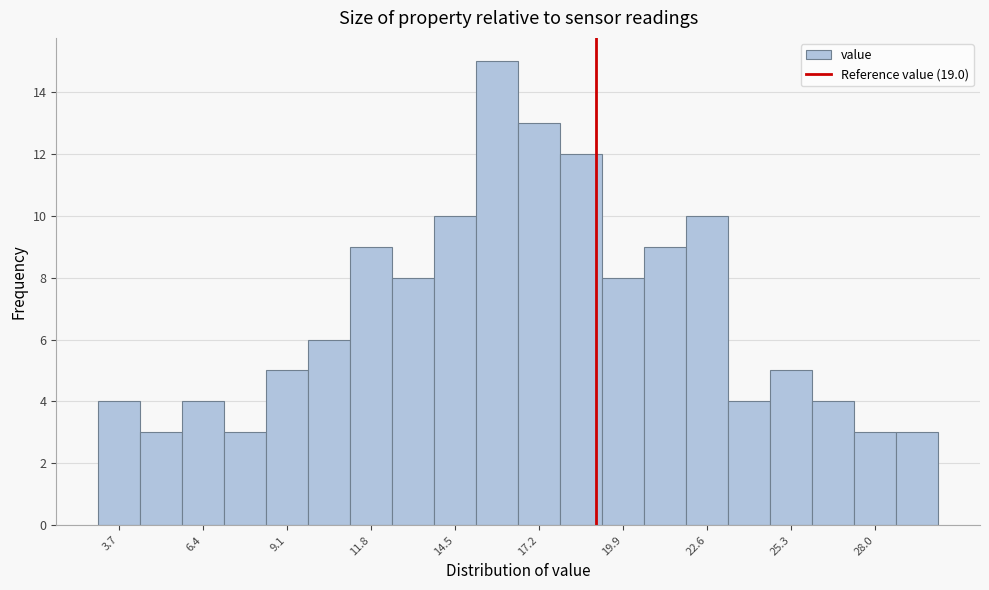

Read against the x-axis, roughly where is the centre of the tallest bar?

16.0